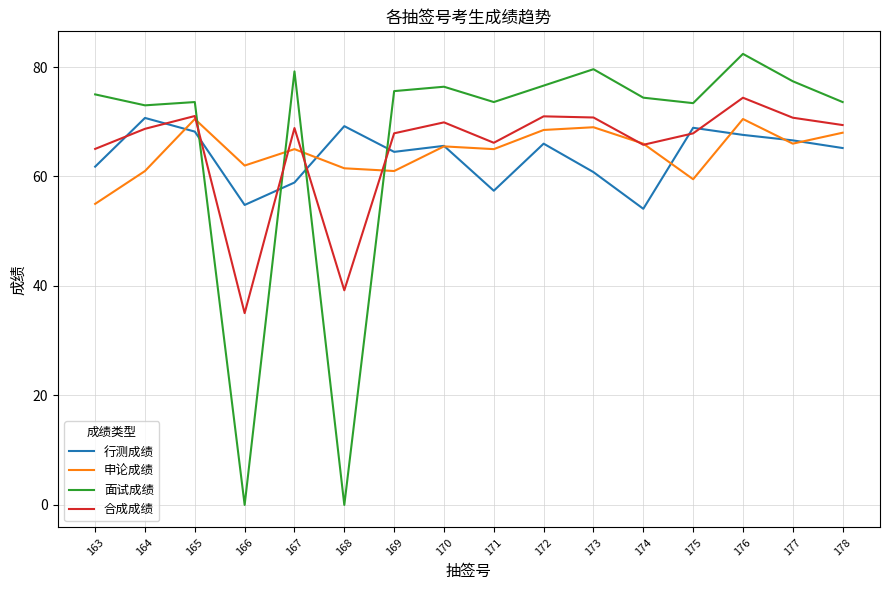

Which category has the highest value in the 面试成绩 series?

176